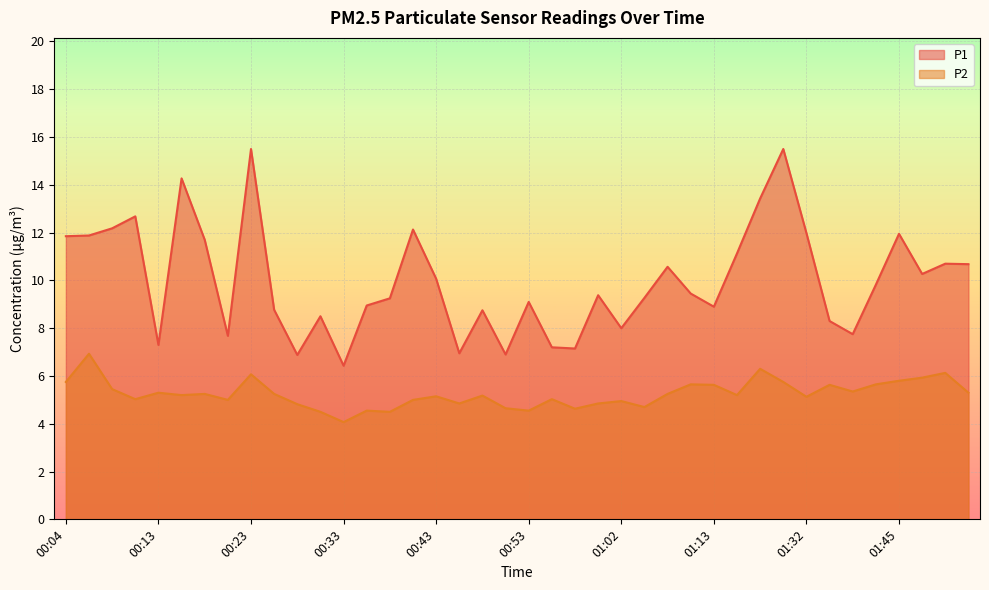

Reading right to left, transcribe all the data shown in this chart.

P1: 10.7	10.7	10.3	11.9	9.8	7.8	8.3	12.0	15.5	13.4	11.1	8.9	9.4	10.6	9.3	8.0	9.4	7.2	7.2	9.1	6.9	8.8	7.0	10.1	12.1	9.2	8.9	6.4	8.5	6.9	8.8	15.5	7.7	11.7	14.3	7.3	12.7	12.2	11.9	11.8
P2: 5.3	6.1	5.9	5.8	5.7	5.3	5.6	5.1	5.8	6.3	5.2	5.6	5.7	5.2	4.7	5.0	4.8	4.6	5.0	4.5	4.7	5.2	4.8	5.2	5.0	4.5	4.5	4.1	4.5	4.8	5.2	6.1	5.0	5.2	5.2	5.3	5.0	5.5	6.9	5.8